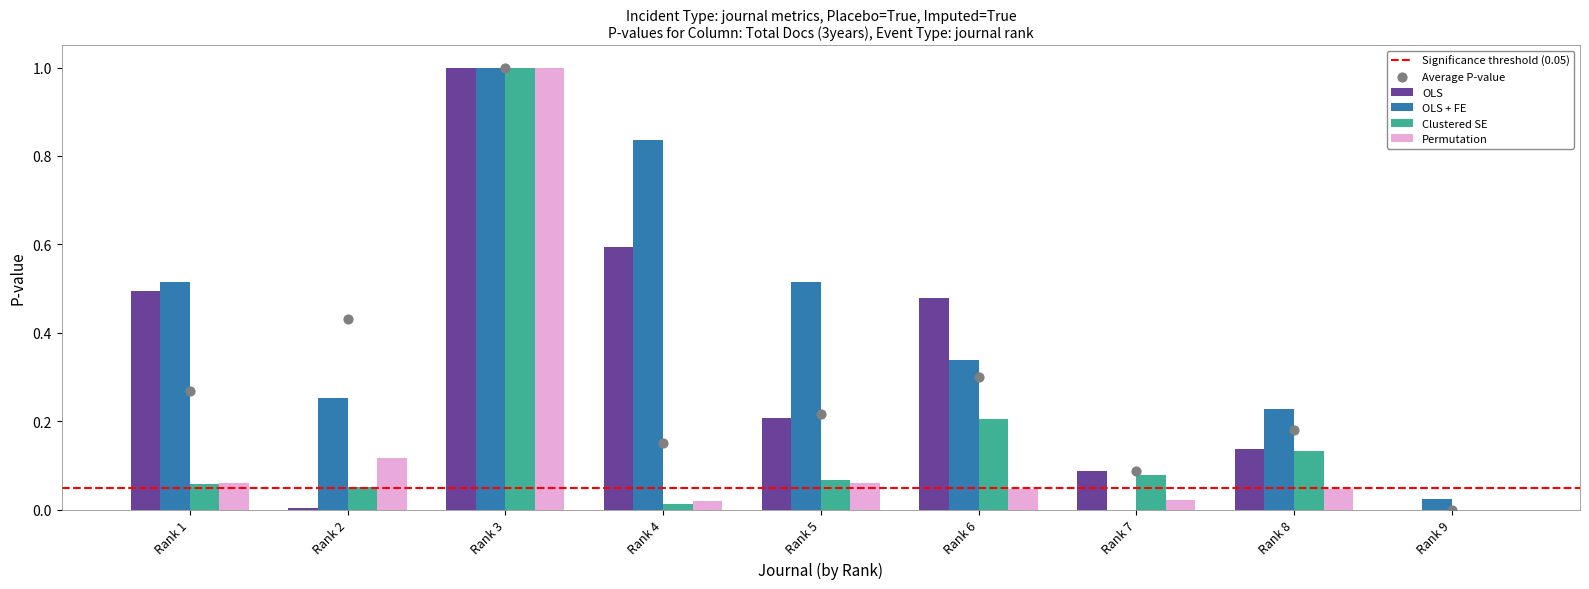

Which series has the widest spread of Y values?

OLS